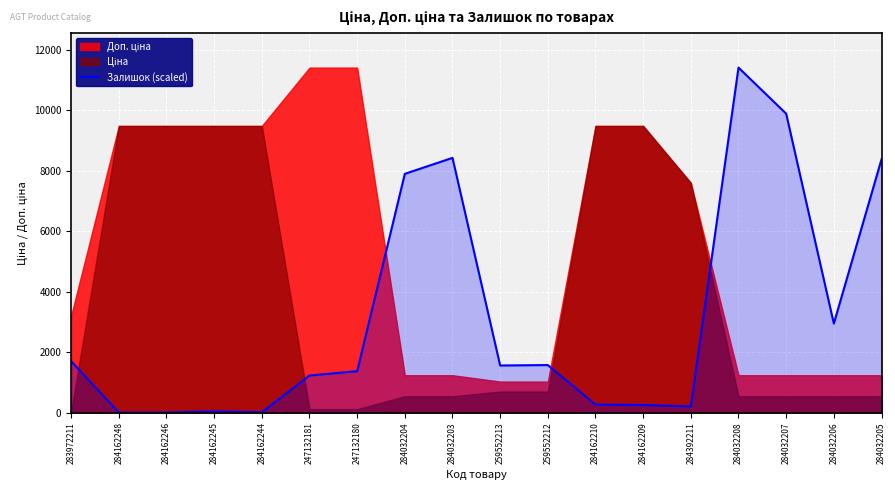

True or false: Залишок (scaled) has a value of 2669.4 at 259552213.

False